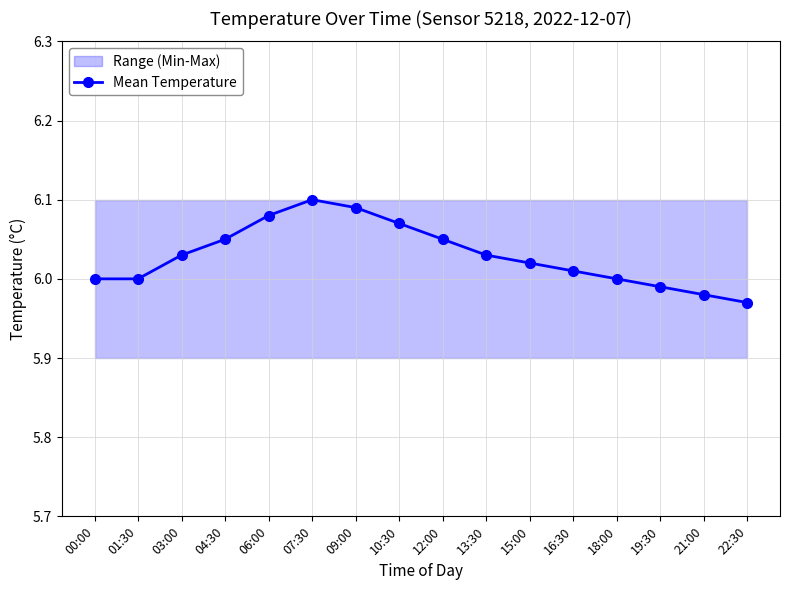

What is the value of the 3rd point from the left?

6.0